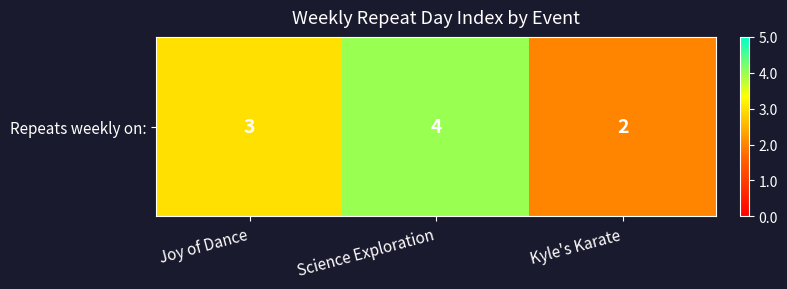

Which label corresponds to the largest value in the chart?

Science Exploration